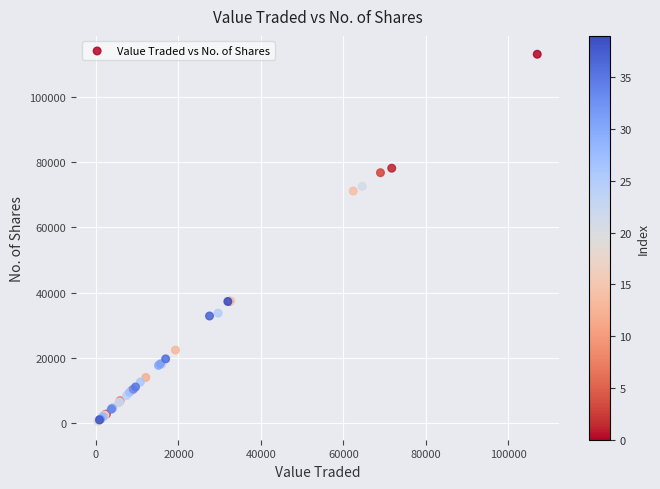

What Y value in the scatter plot is closest to 56775?

71100